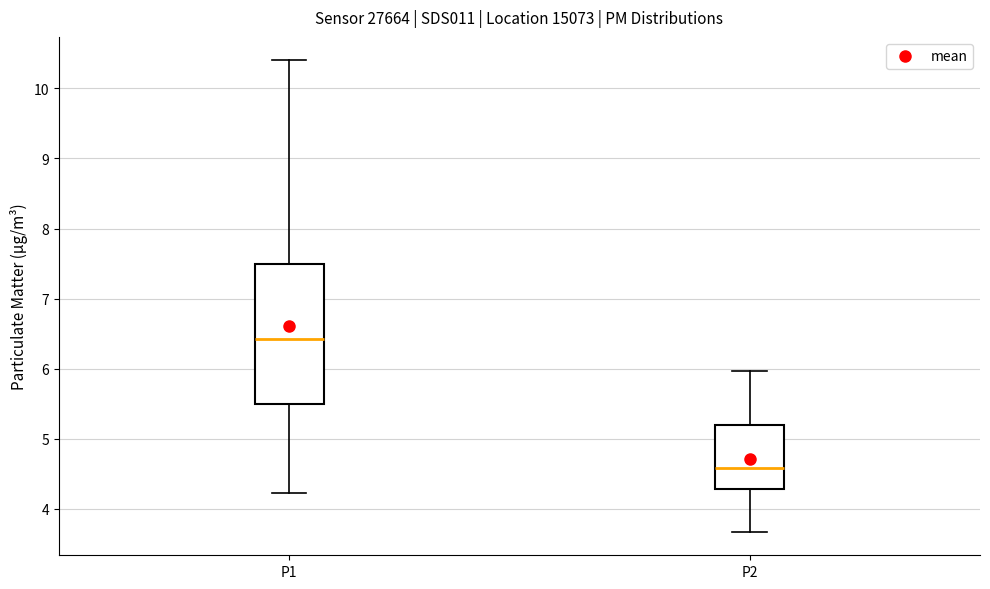

Which box is the tallest, from its lower edge to its upper edge?

P1